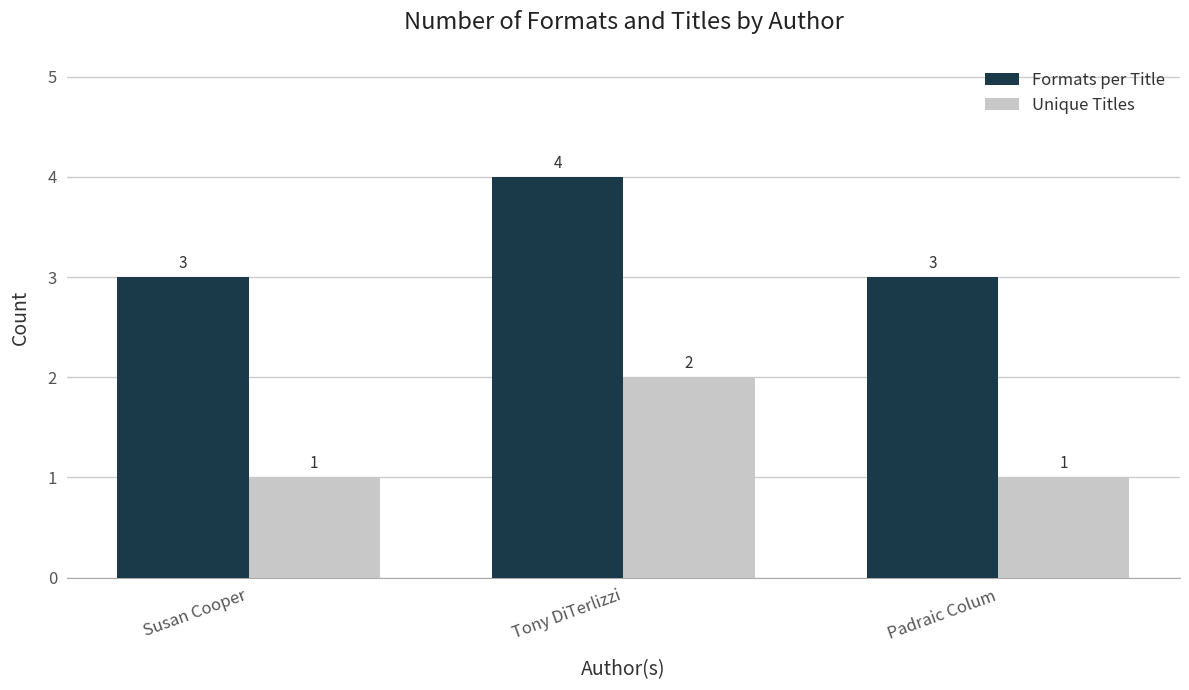

Which series has the largest total across all categories?

Formats per Title